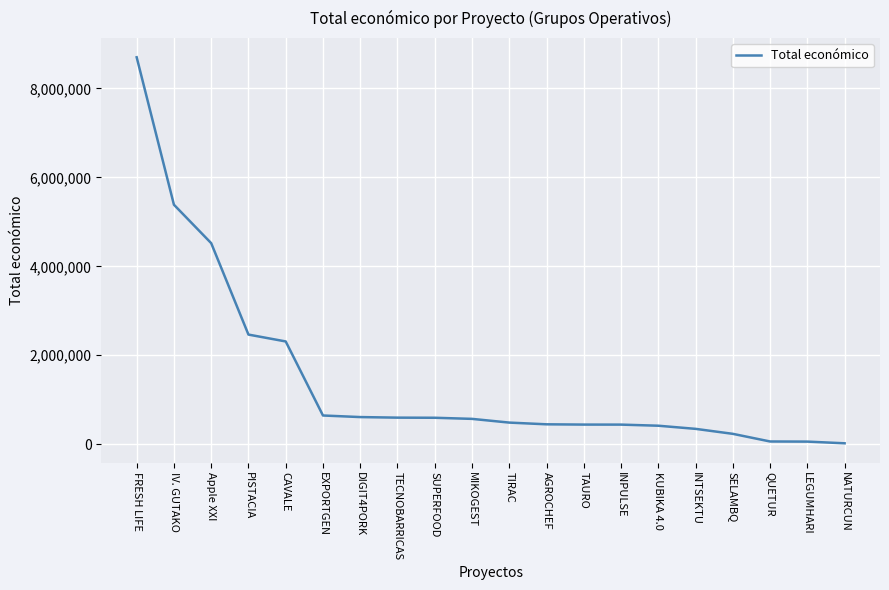

Where is the data nearest to the value 4360582?

Apple XXI